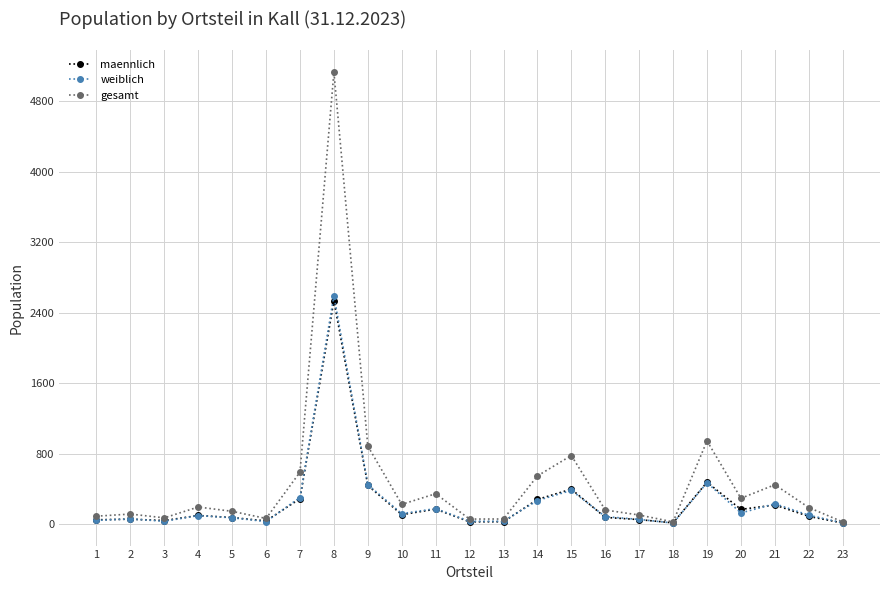

Which series has the largest range (max minus min)?

gesamt